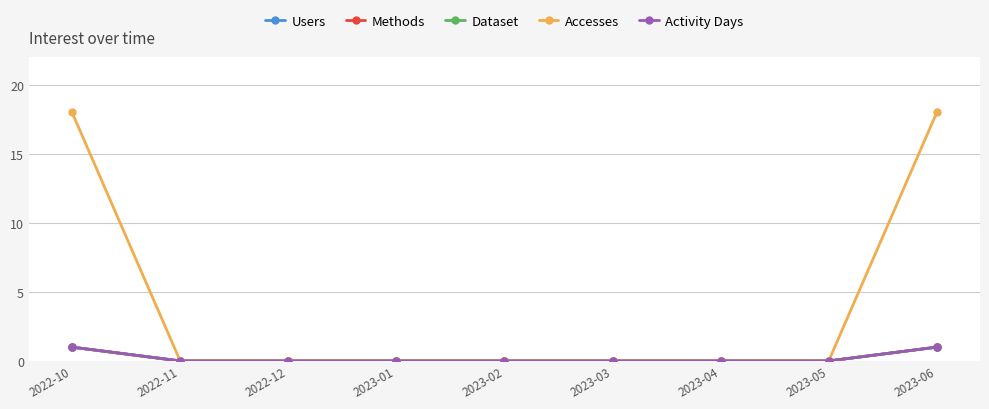

True or false: Accesses and Activity Days cross at least once.

False